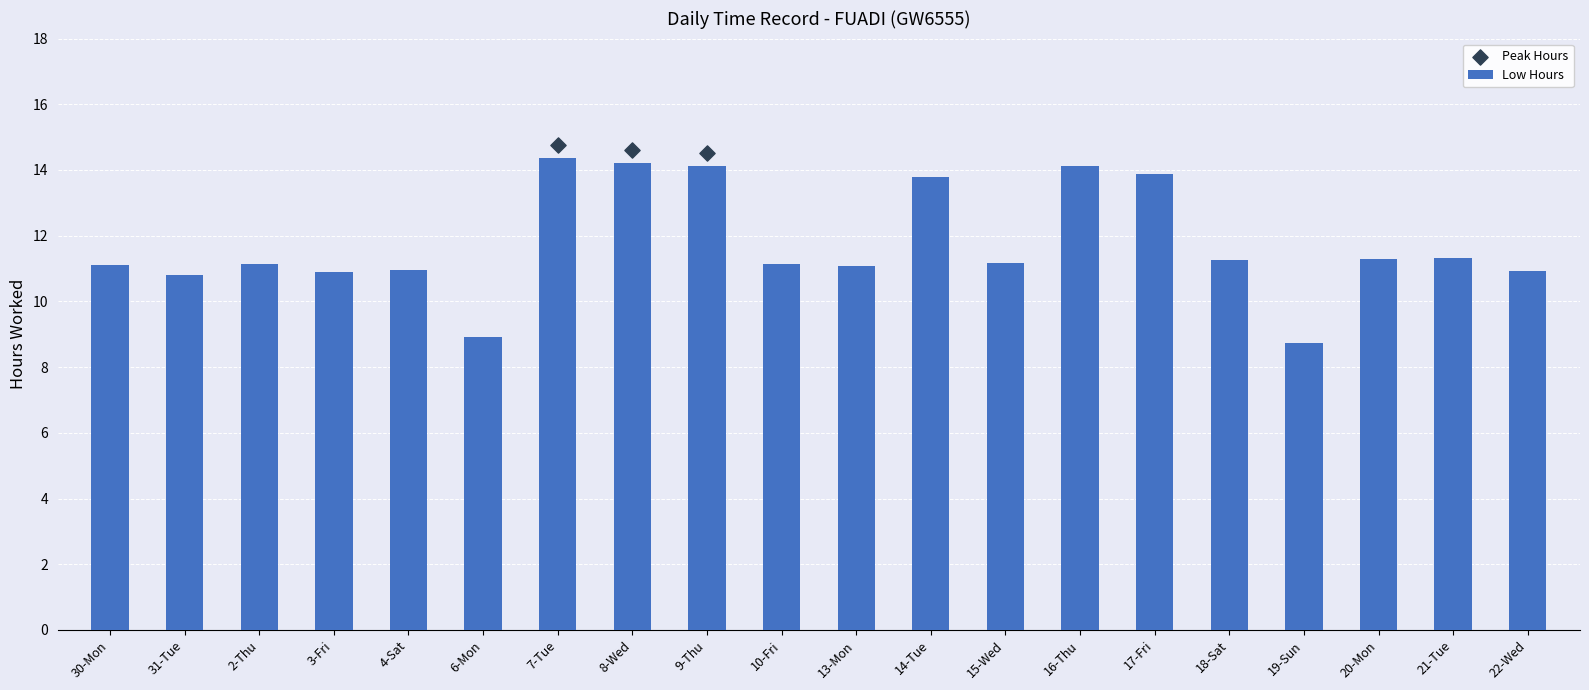

Between 13-Mon and 4-Sat, which is larger?

13-Mon